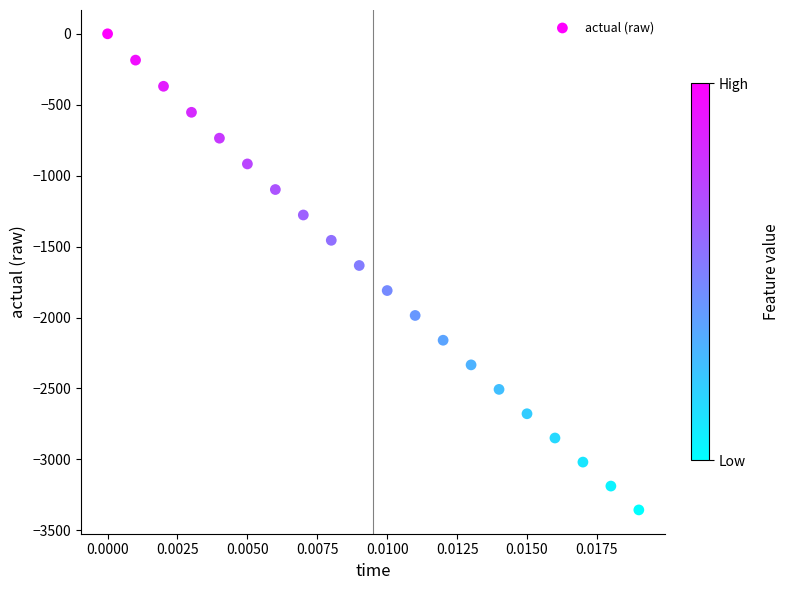

What Y value in the scatter plot is closest to -1678?

-1633.5